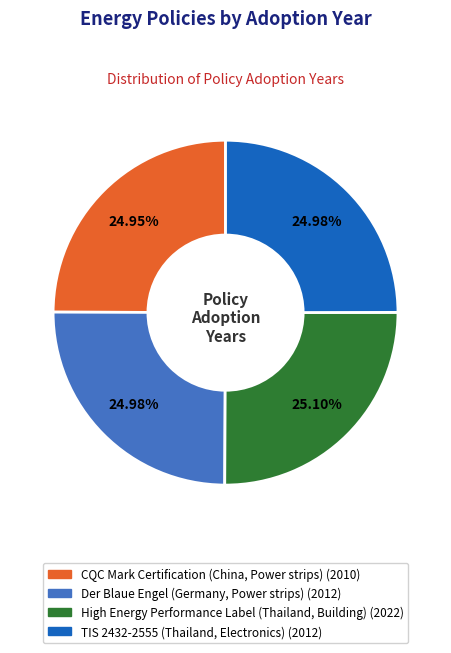

Does High Energy Performance Label (Thailand, Building) account for over 50% of the chart?

No